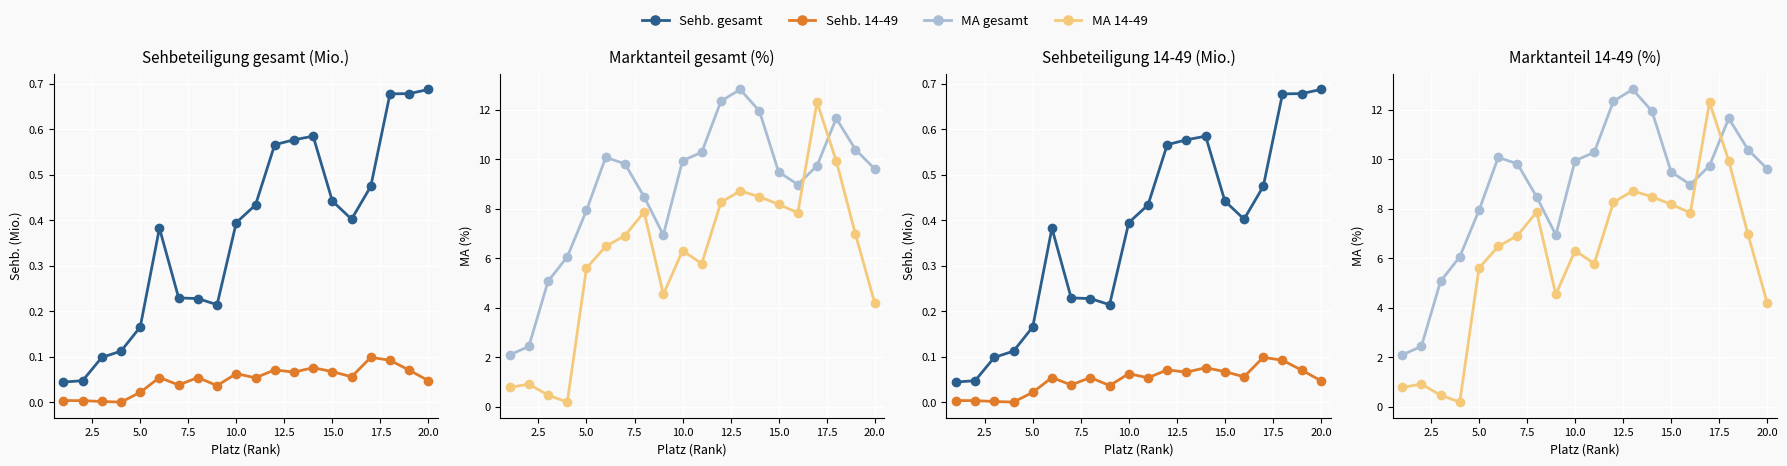

What are all the series names shown in the legend?

Sehb. gesamt, Sehb. 14-49, MA gesamt, MA 14-49